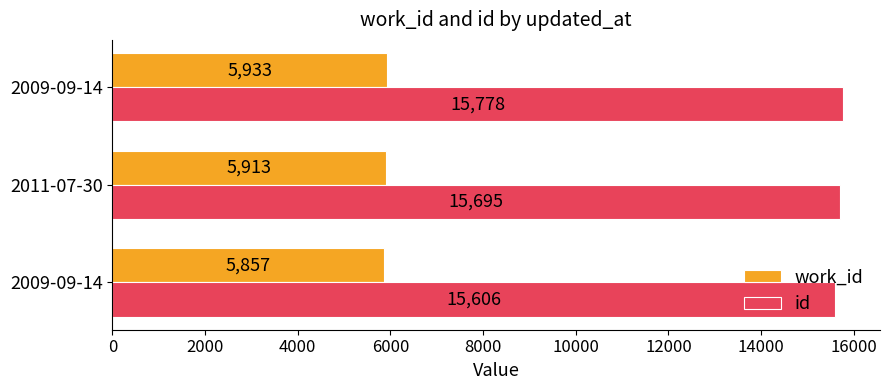

What are all the series names shown in the legend?

work_id, id